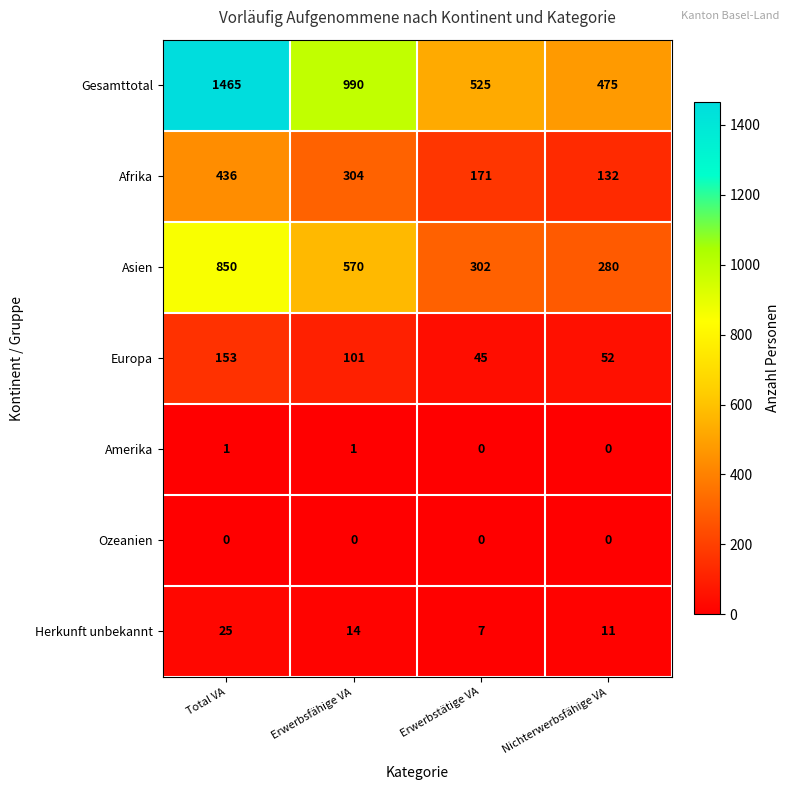

Which series has the largest total across all categories?

Gesamttotal